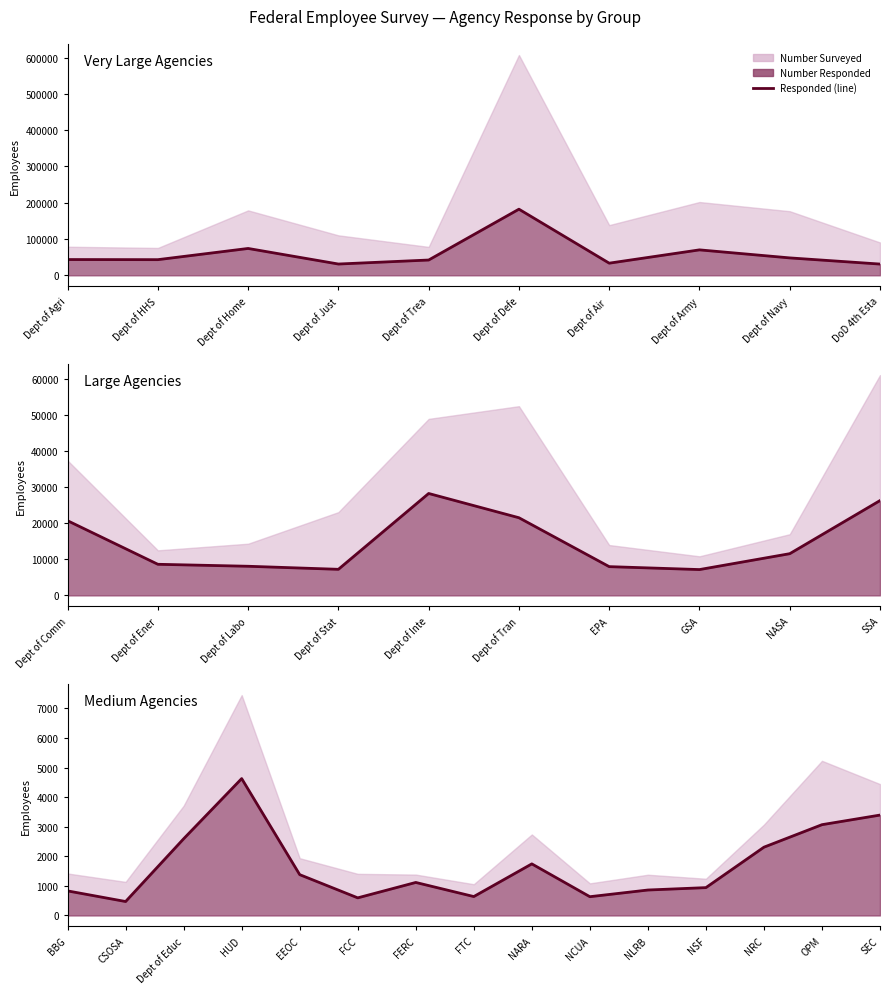

What is the average value?

1679